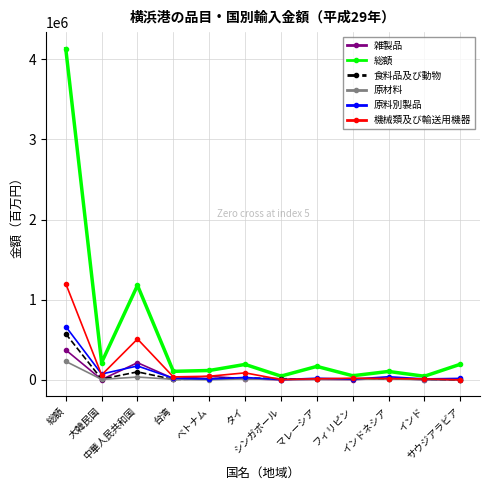

True or false: 食料品及び動物 has more than 1 points higher than both neighbors.

True